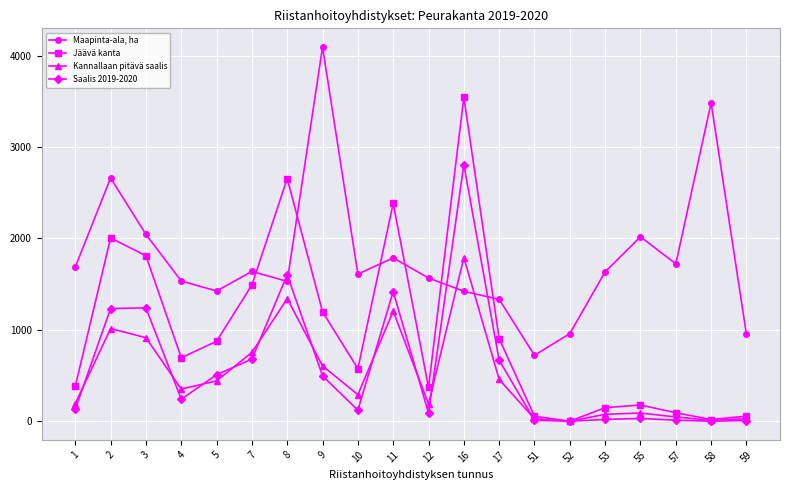

How many lines are shown in the chart?

4